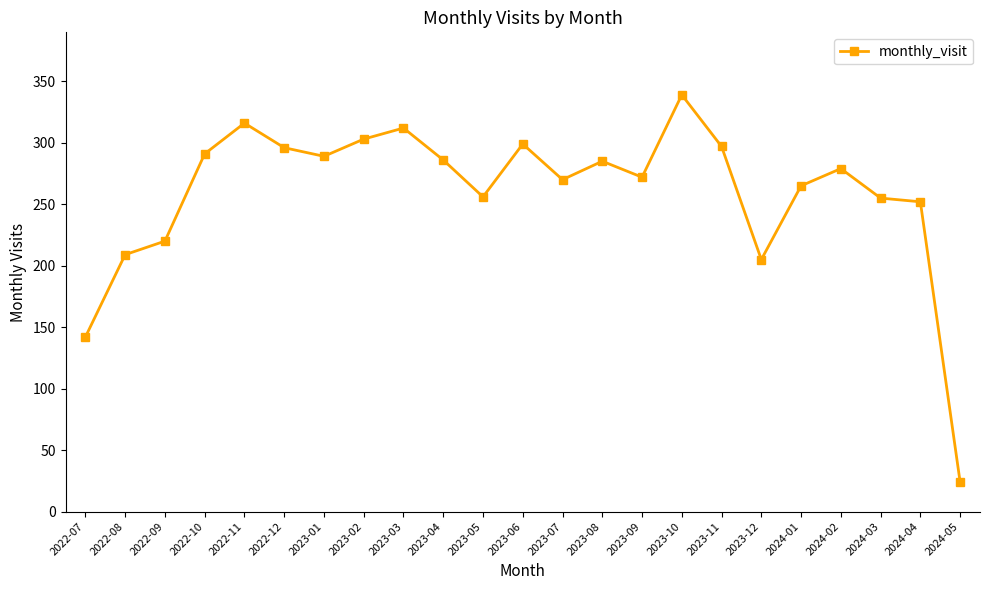

What is the sum of all values?

5962